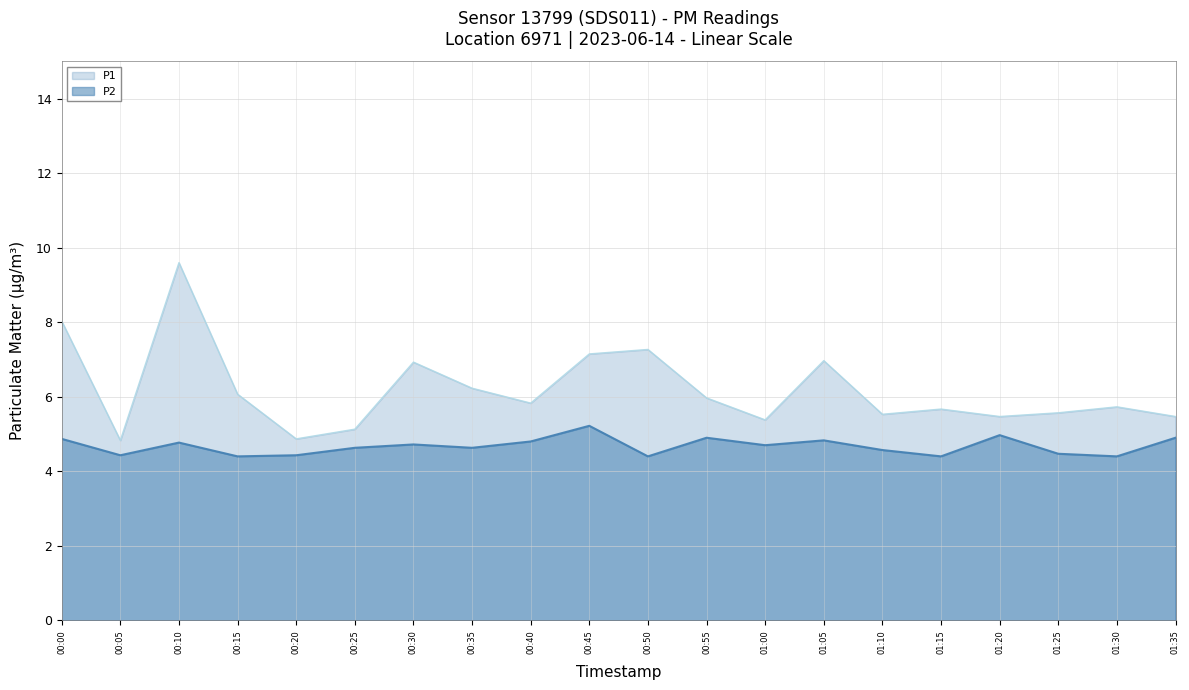

What is the maximum value for P2?

5.2